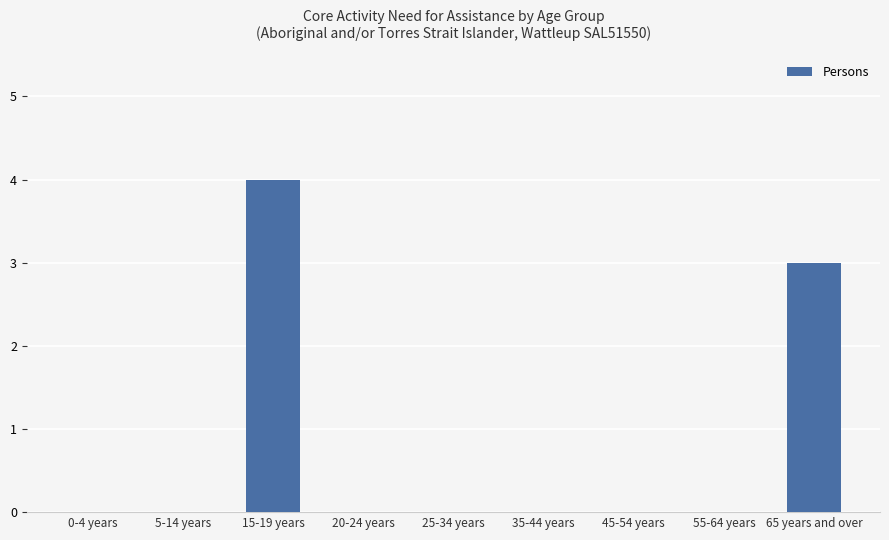

Reading left to right, list all the values displayed in this chart.

0-4 years=0	5-14 years=0	15-19 years=4	20-24 years=0	25-34 years=0	35-44 years=0	45-54 years=0	55-64 years=0	65 years and over=3